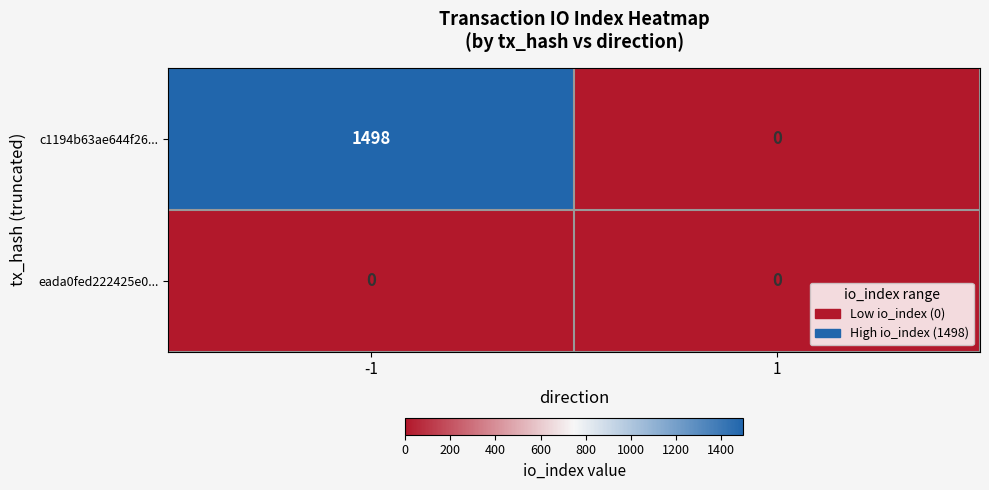

Rank the series at -1 from lowest to highest value.

eada0fed222425e0..., c1194b63ae644f26...